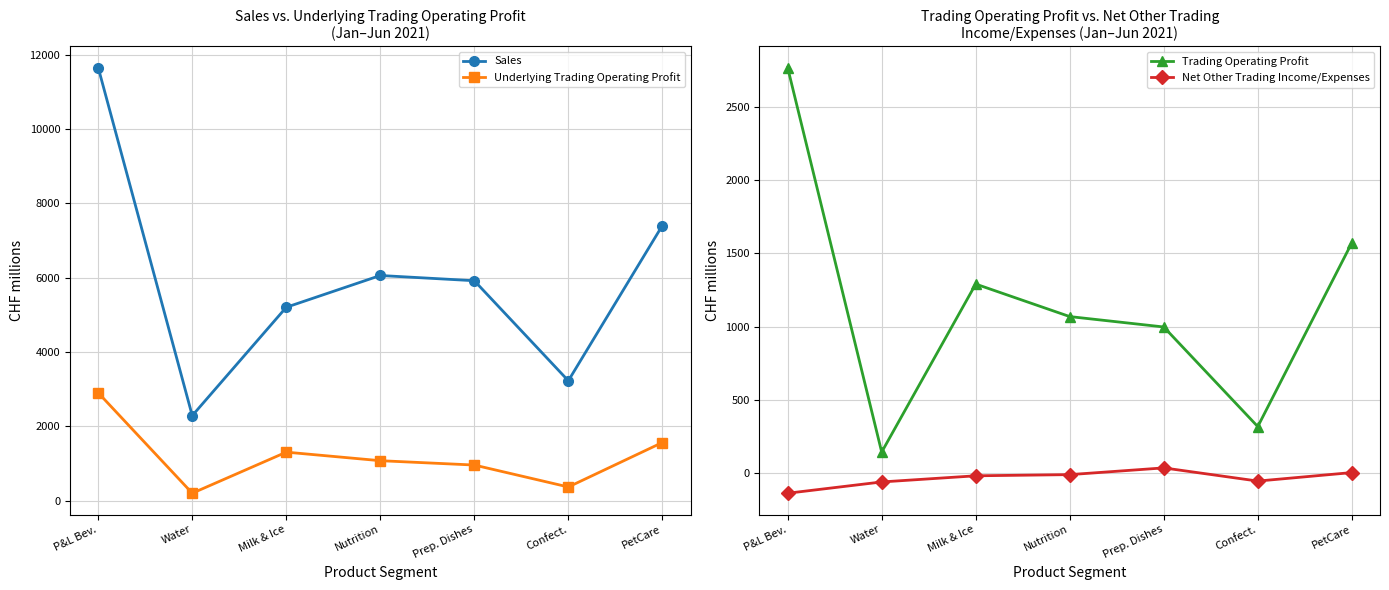

Between which two adjacent categories do Underlying Trading Operating Profit and Trading Operating Profit first intersect?

Nutrition and Prep. Dishes